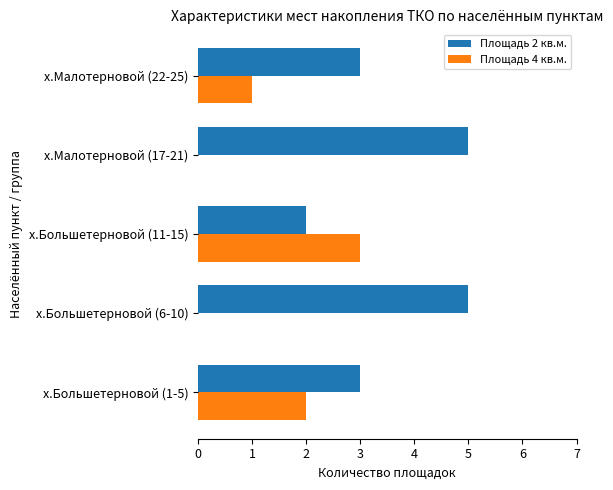

Count the number of categories in the chart.

5